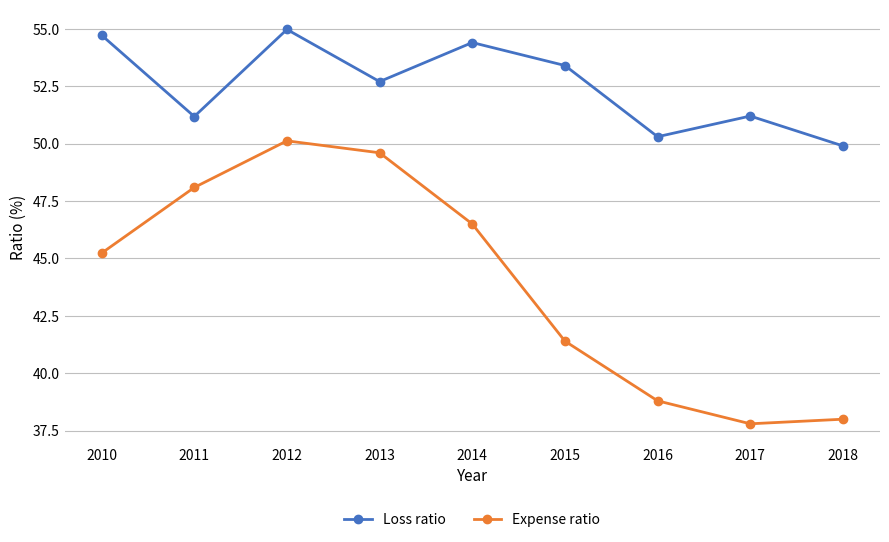

At how many categories does at least one series exceed 45?

9